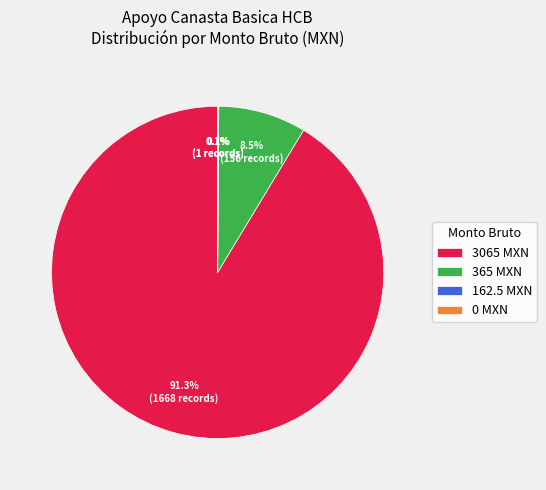

What is the majority slice?

3065 MXN